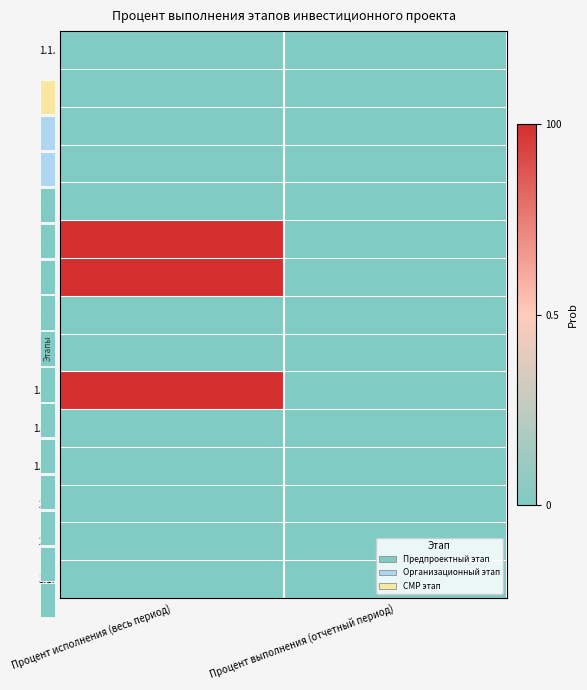

Which series has the largest total across all categories?

1.6.